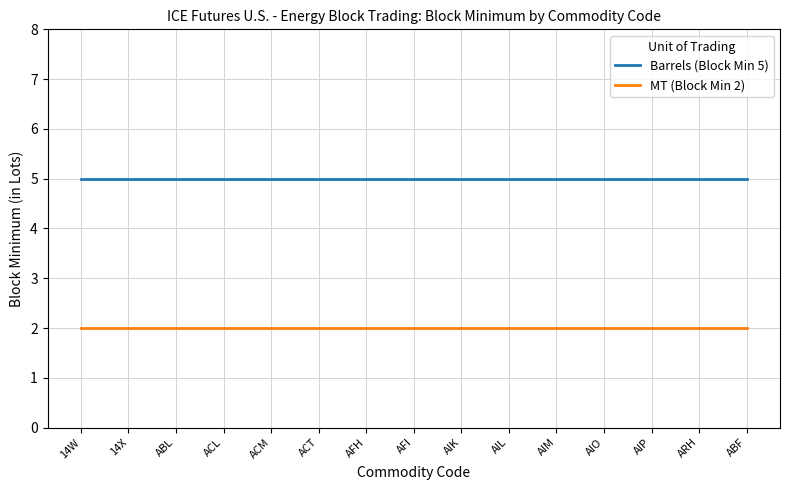

What is the difference between the highest and lowest values at 14X?

3